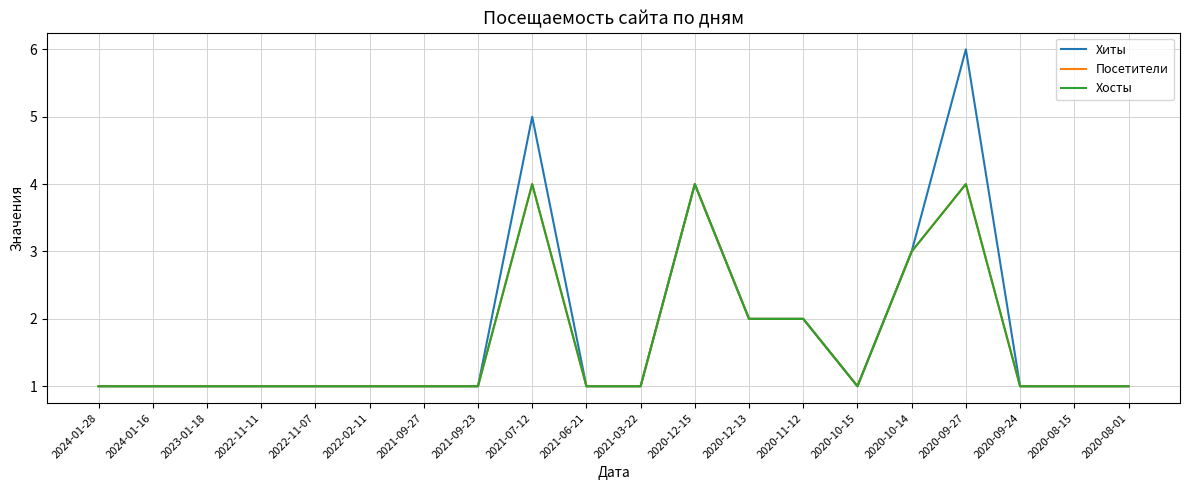

Does the chart have visible grid lines?

Yes